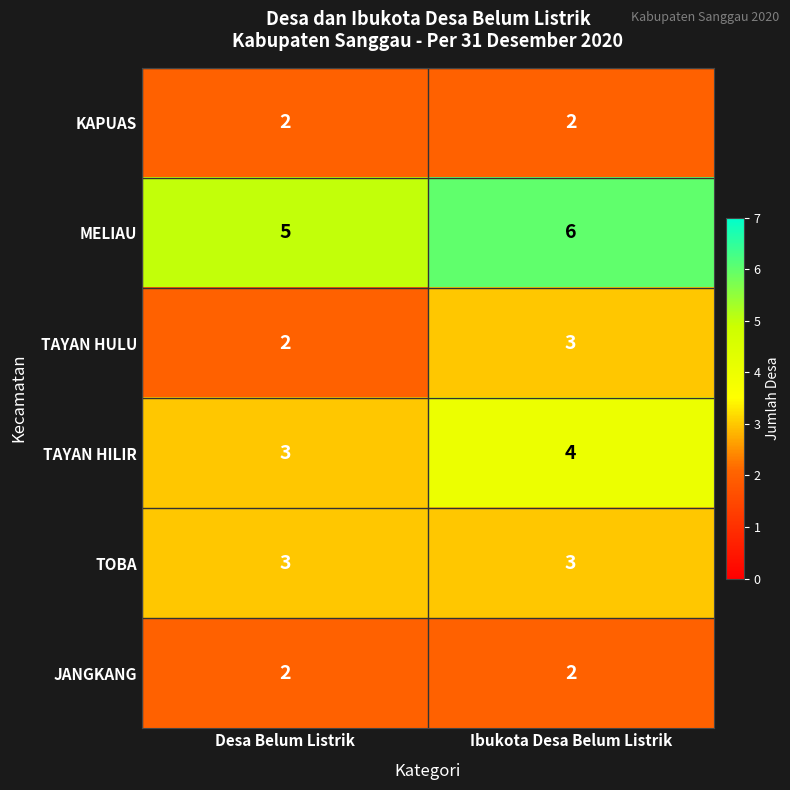

What is the spread (max minus min) of values at Desa Belum Listrik?

3